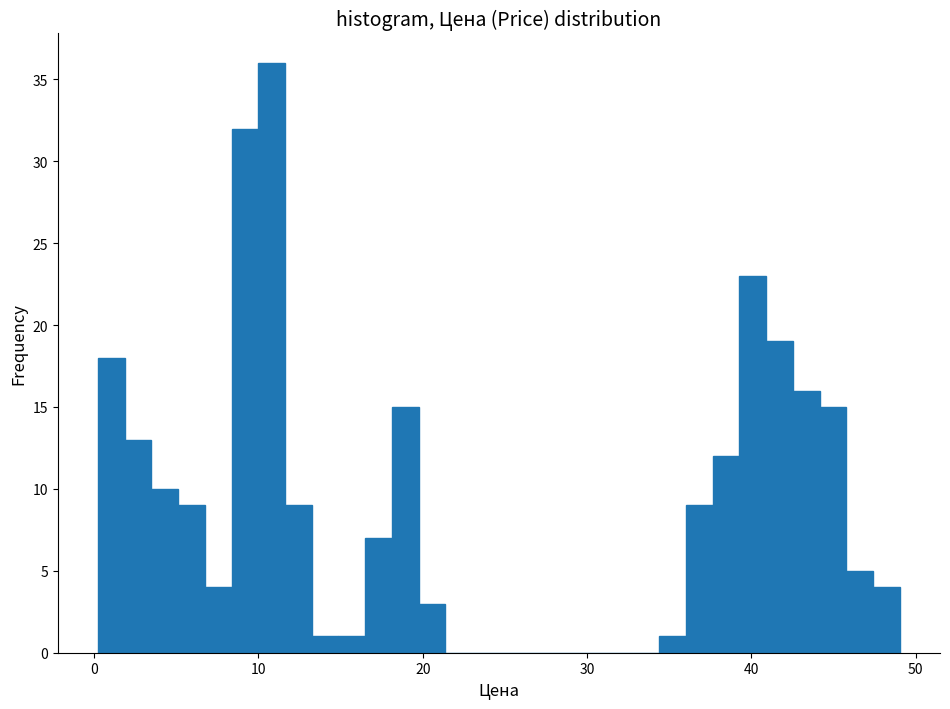

Around what value on the x-axis is the tallest bar? Give the approximate position of its centre, as read against the axis.

11